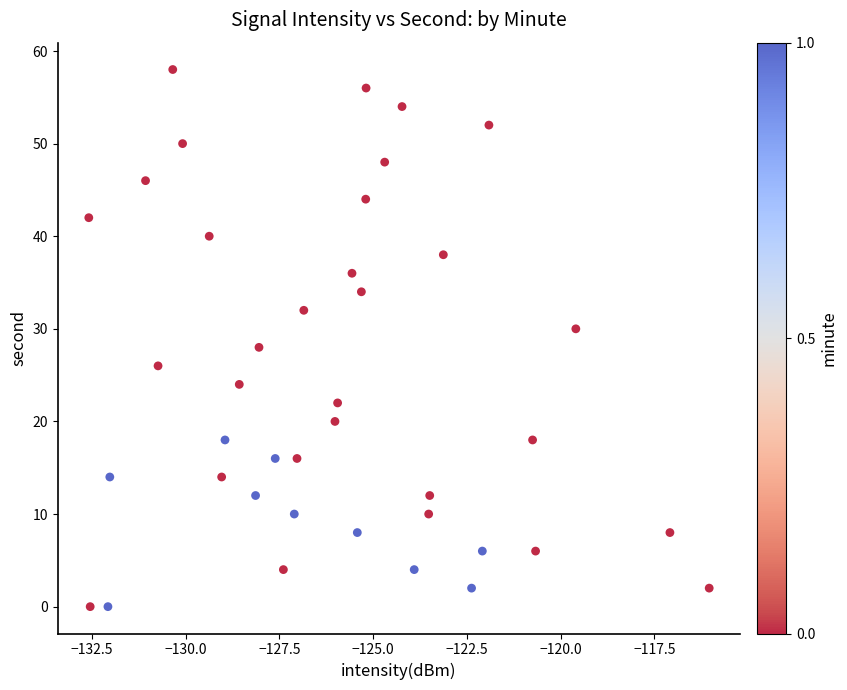

What is the range of Y values (max minus min)?

58